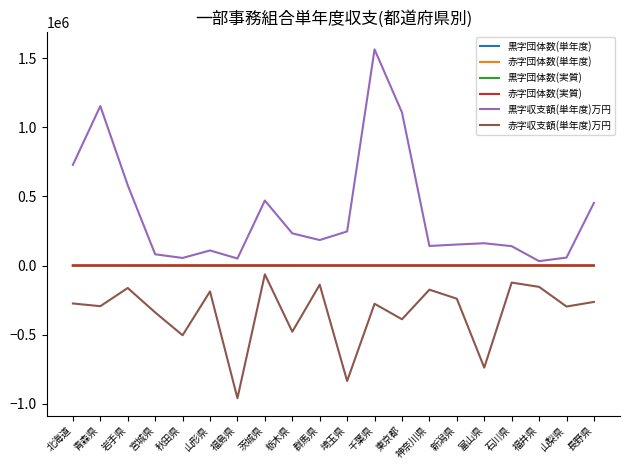

The 赤字収支額(単年度)万円 series shows -263566 at 長野県. True or false?

True